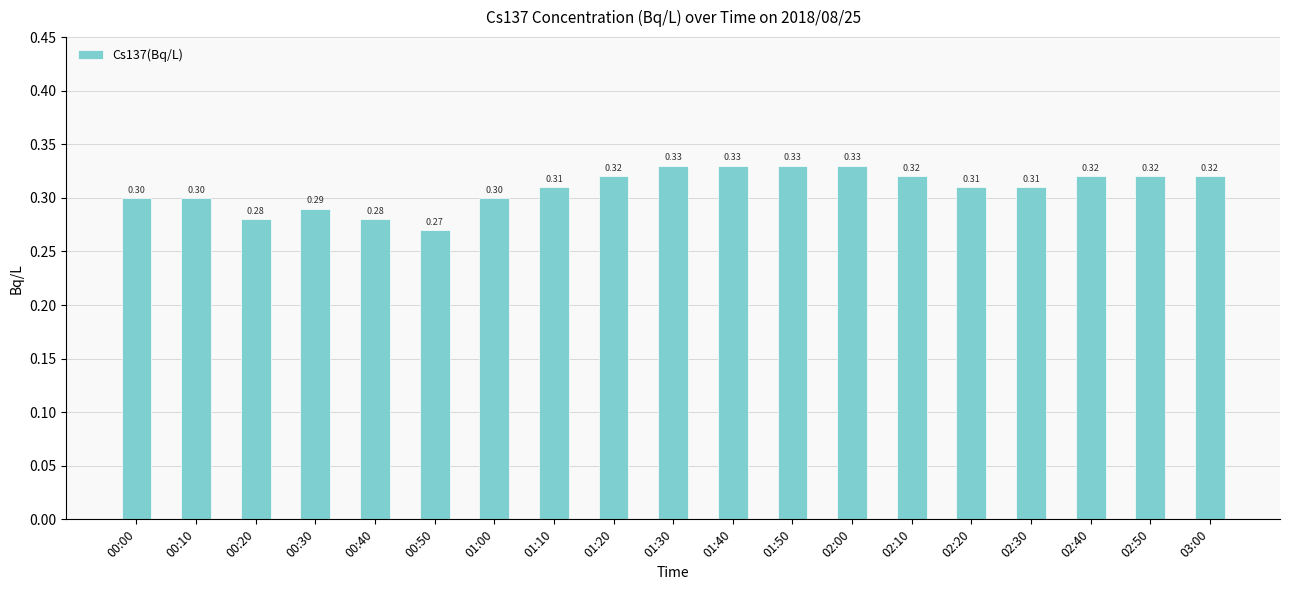

The chart shows a value of 0.5 at 02:00. True or false?

False